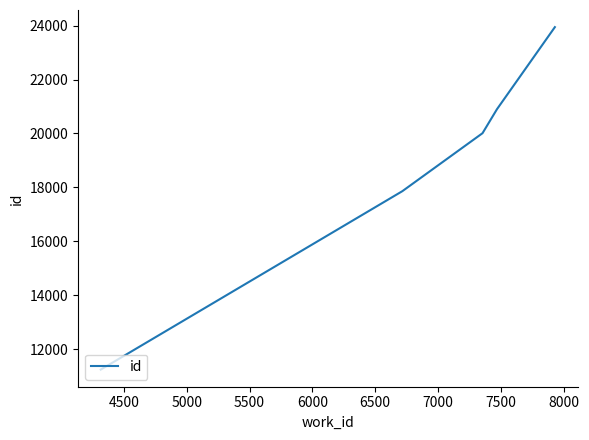

What is the difference between the maximum and second lowest values?

6077